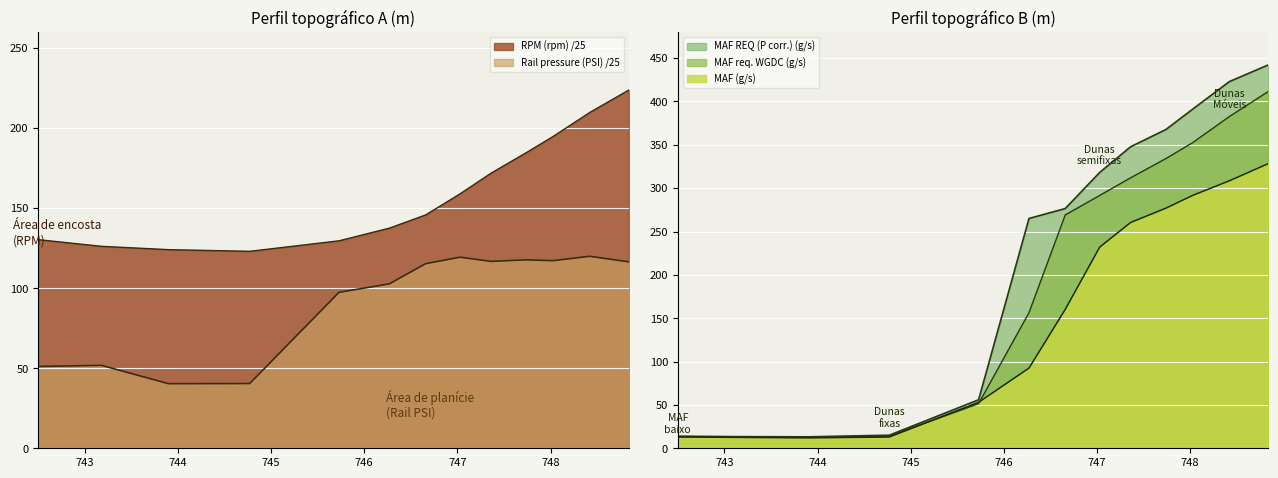

Which has a higher value, 743.179 or 742.499?

742.499